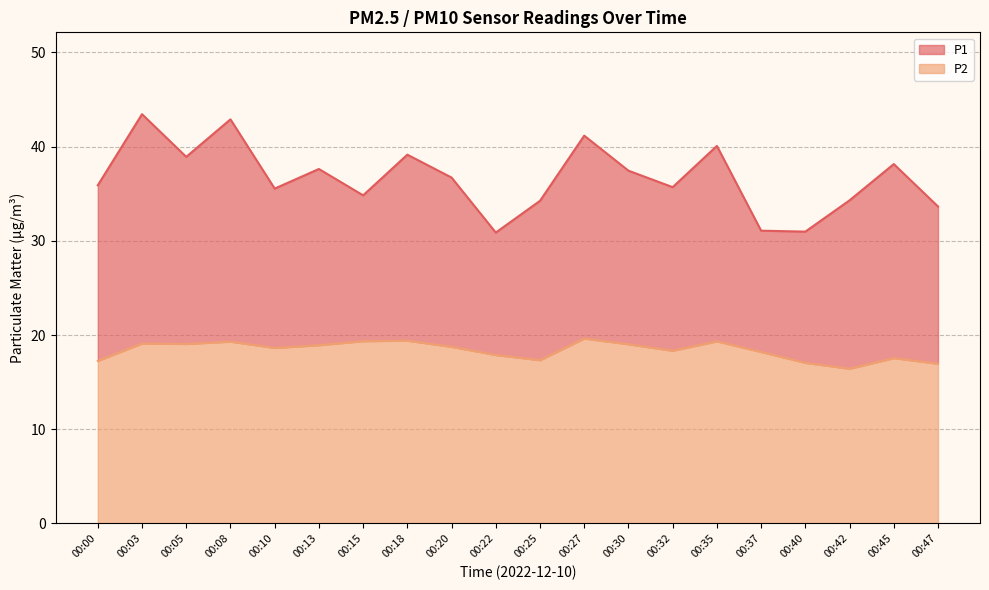

How many series are shown in this chart?

2